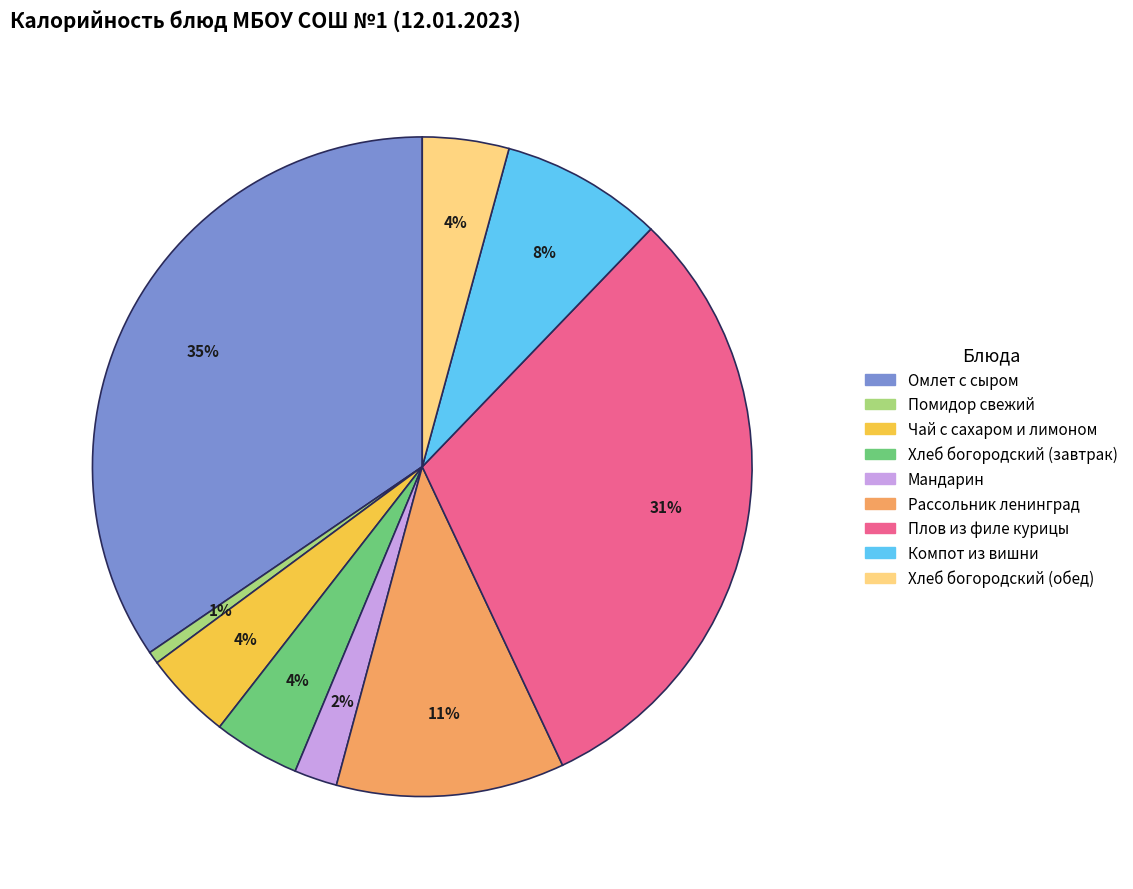

Is the sum of Плов из филе курицы and Мандарин greater than half?

No